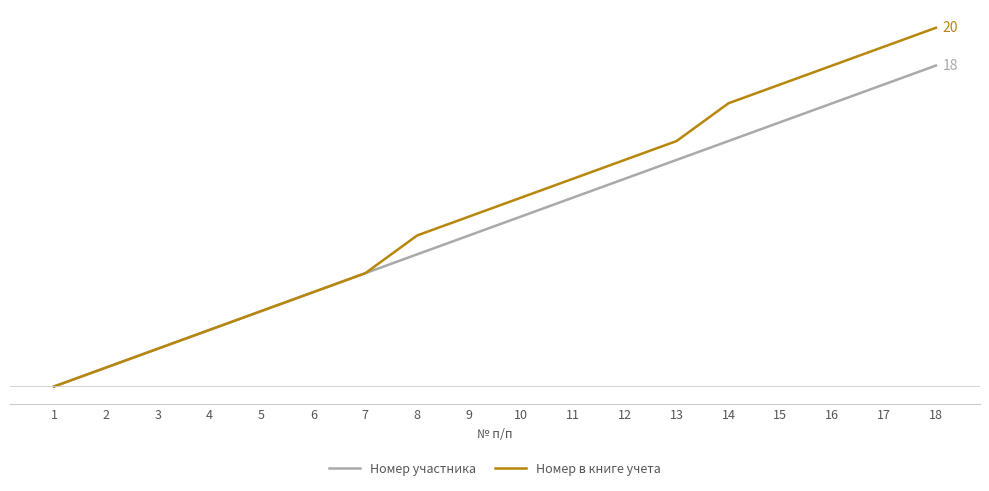

What is the maximum value shown in the chart?

20